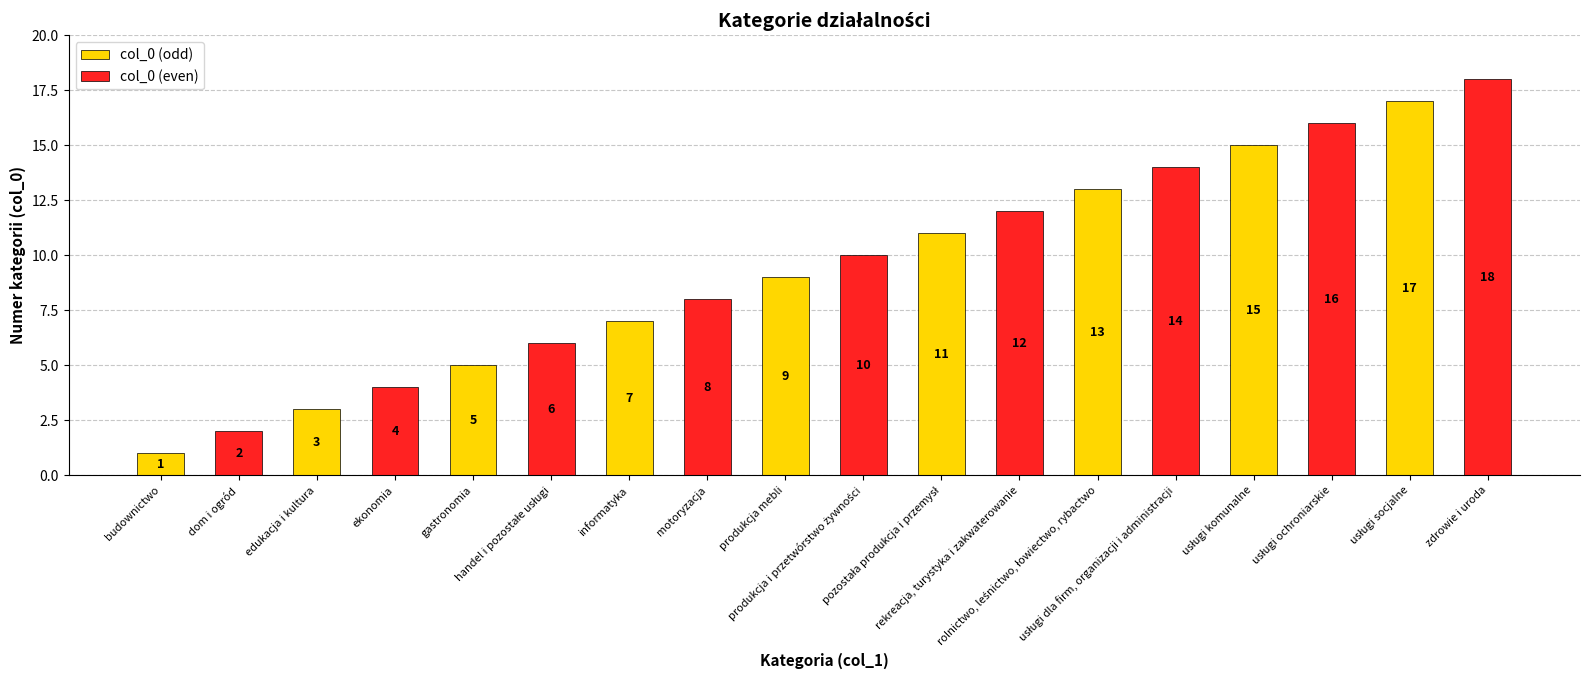

Count the col_0 (even) values in the range 6 to 14.

5